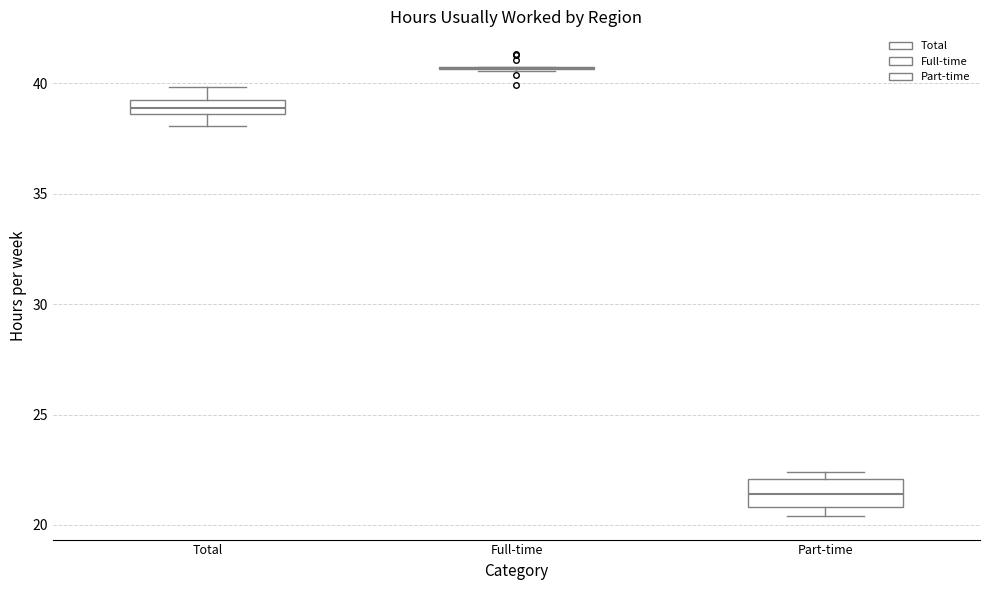

Comparing the boxes themselves (not the whiskers), which one is the tallest?

Part-time